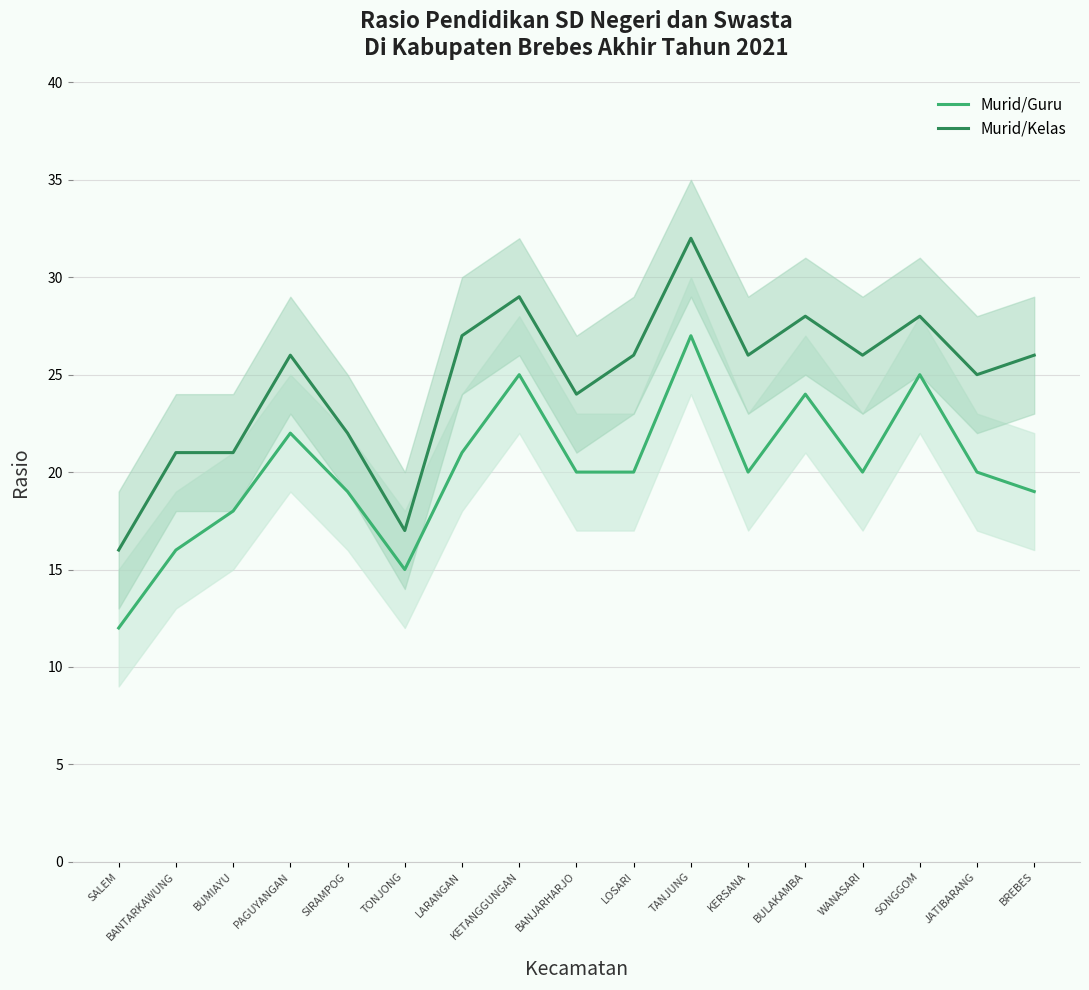

What position from the right is BANJARHARJO?

9